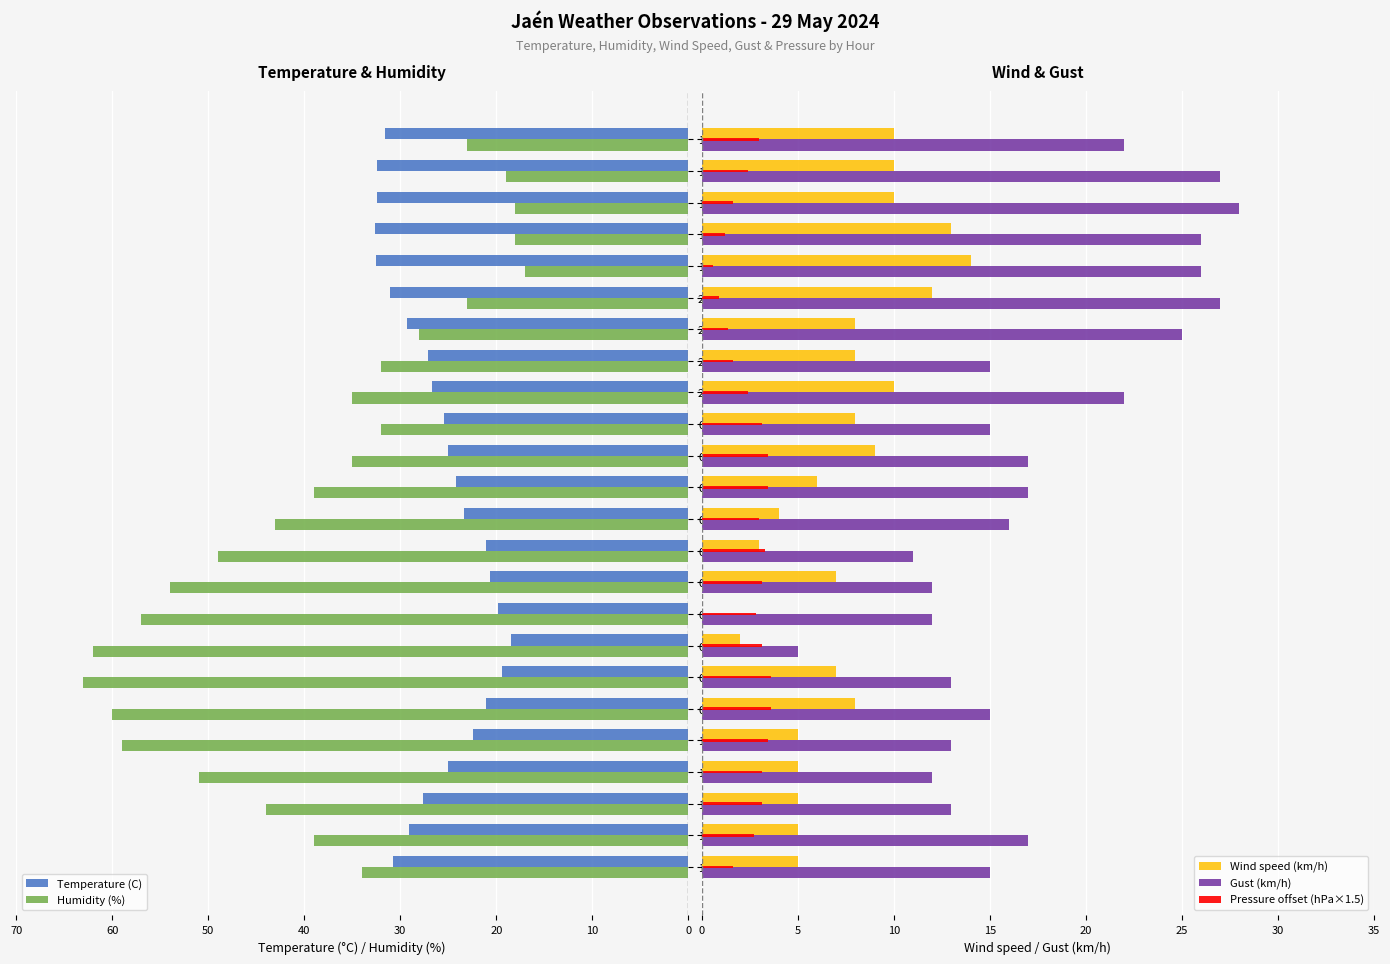

What is the minimum value for Humidity (%)?

17.0